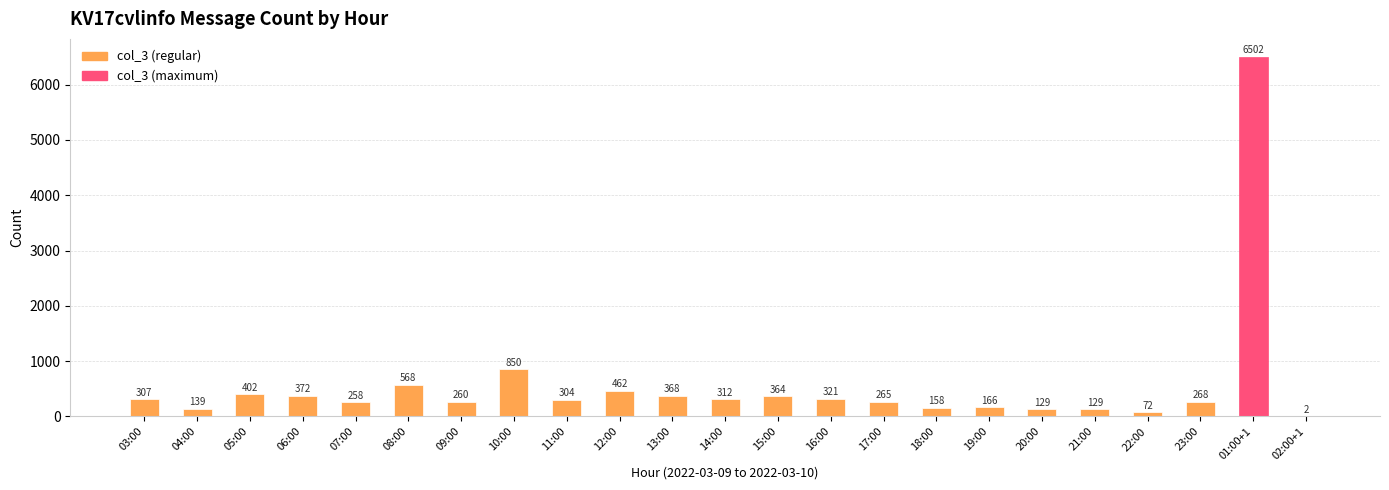

The chart shows a value of 72 at 22:00. True or false?

True